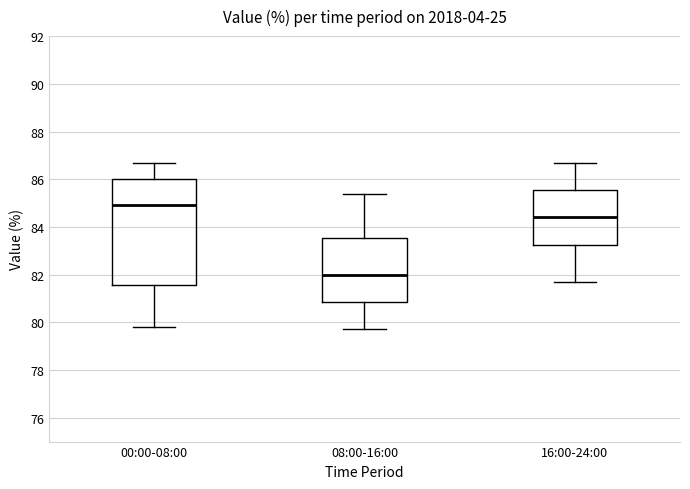

Which box is the tallest, from its lower edge to its upper edge?

00:00-08:00